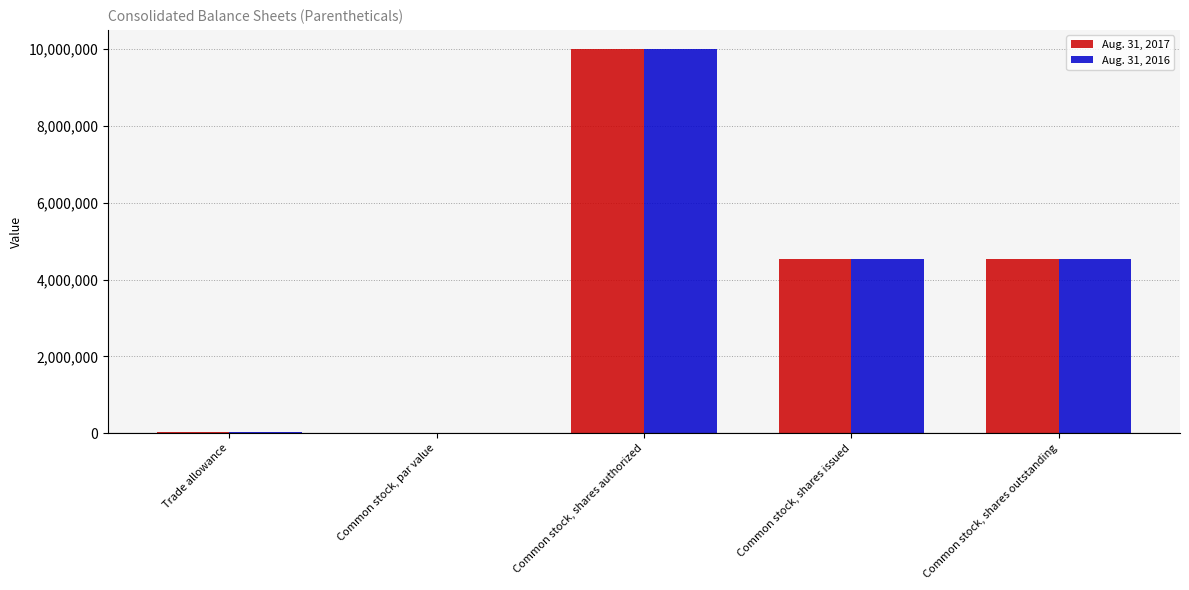

What is the sum of the Aug. 31, 2017 values at Common stock, shares outstanding and Common stock, shares authorized?

14535018.0